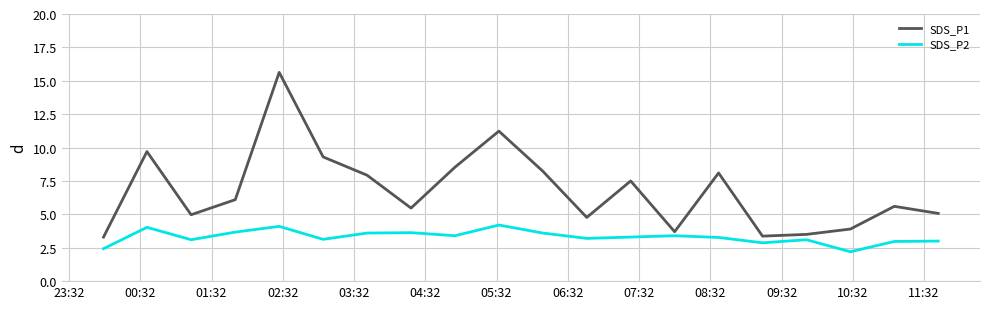

What is the difference between the maximum and minimum values in the SDS_P2 series?

2.0